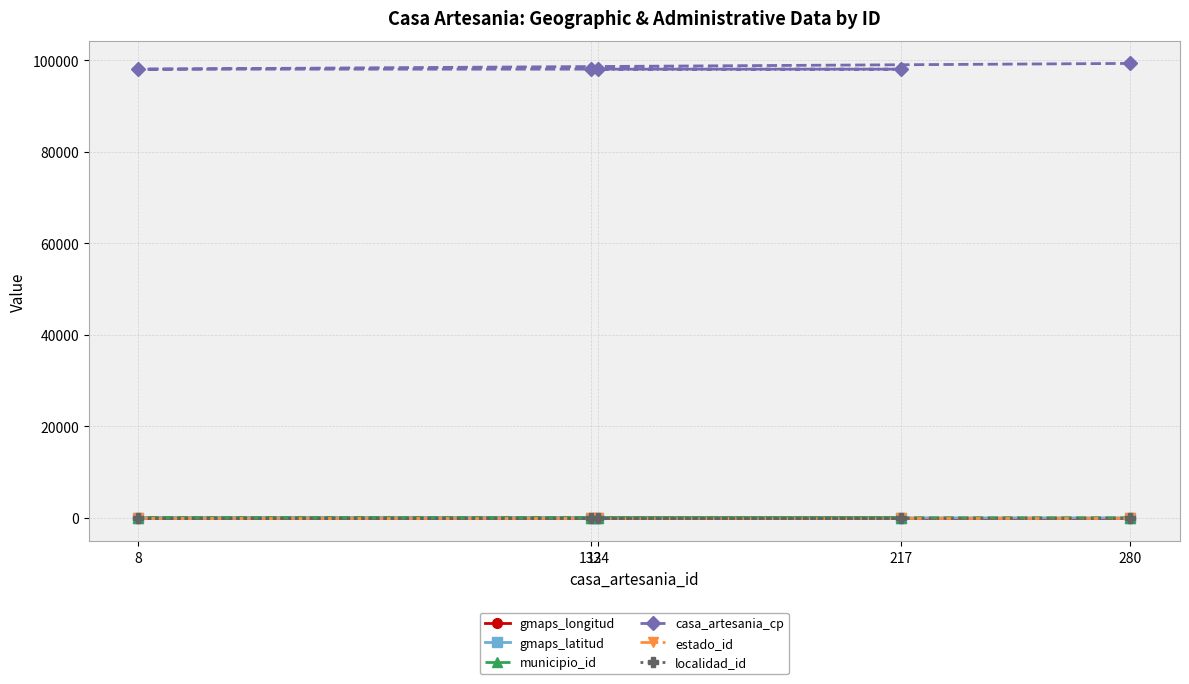

Which series has the largest total across all categories?

casa_artesania_cp